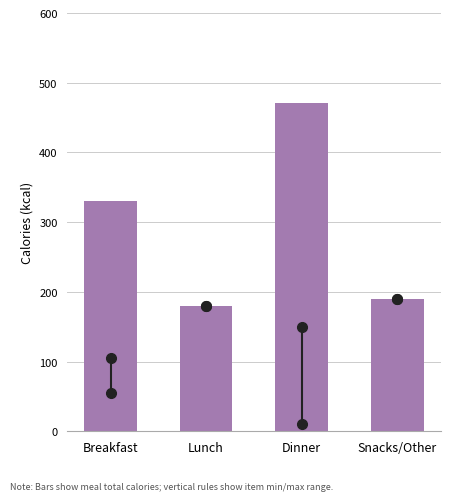

Reading left to right, transcribe all the data shown in this chart.

331	180	471	190